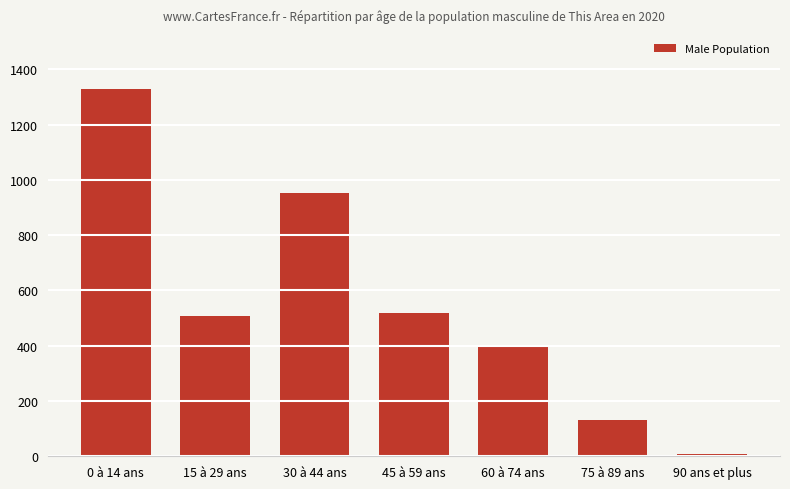

The value at 30 à 44 ans is 421. True or false?

False